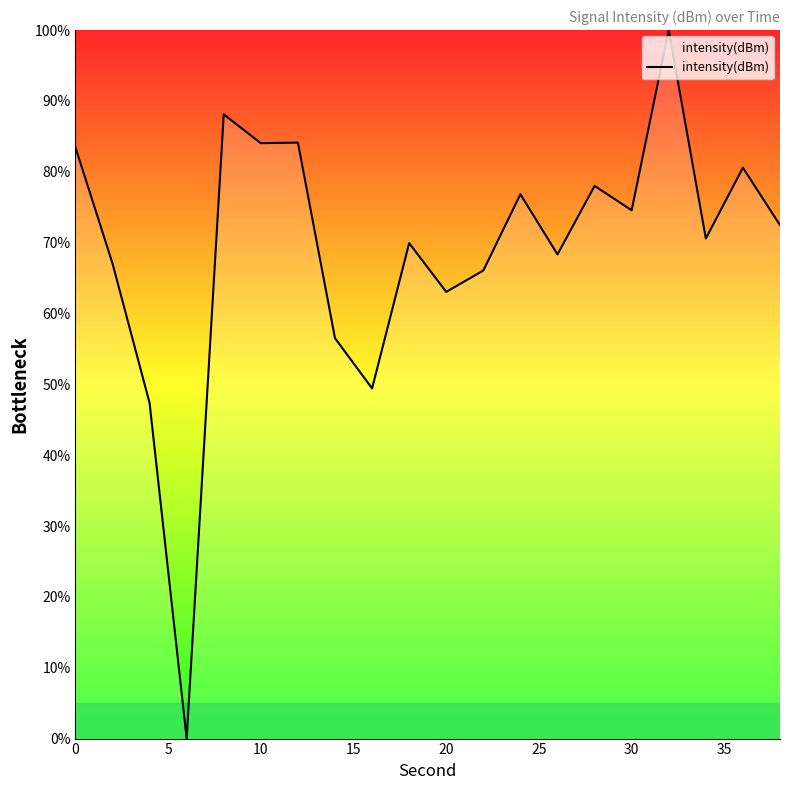

What is the difference between the maximum and minimum values?

100.0